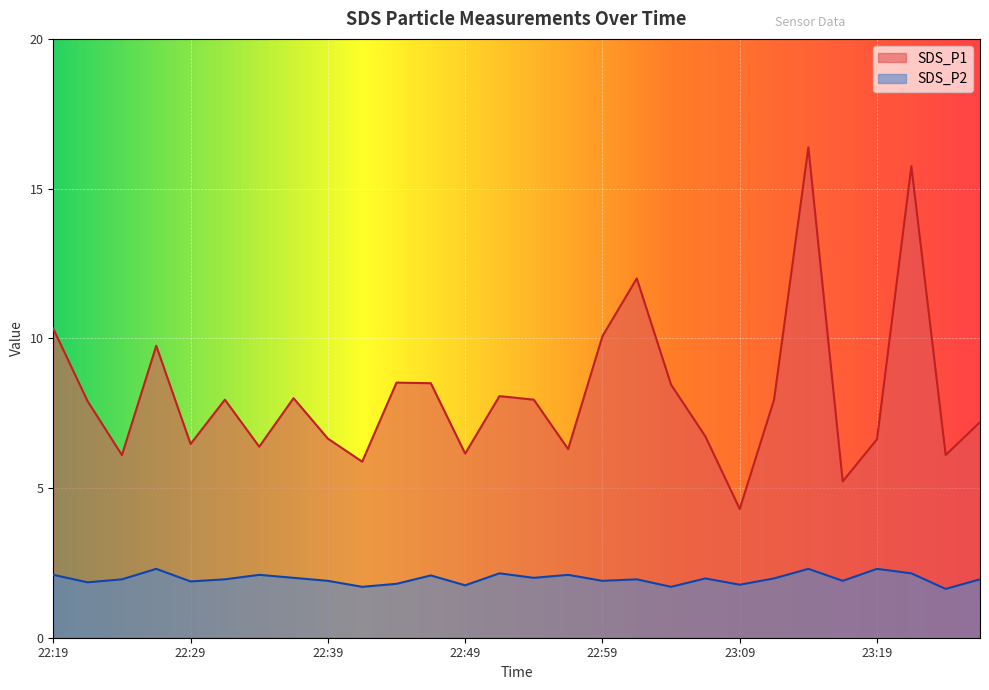

What is the sum of the SDS_P2 values at 22:32 and 22:52?

4.1